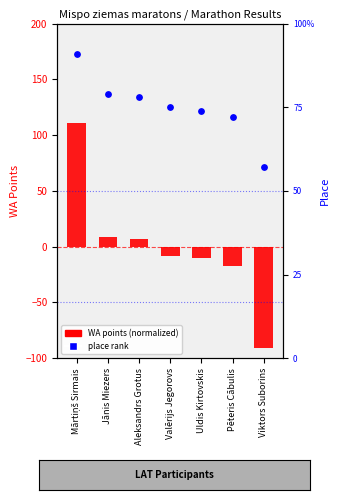

Which series has the largest total across all categories?

WA points (normalized)